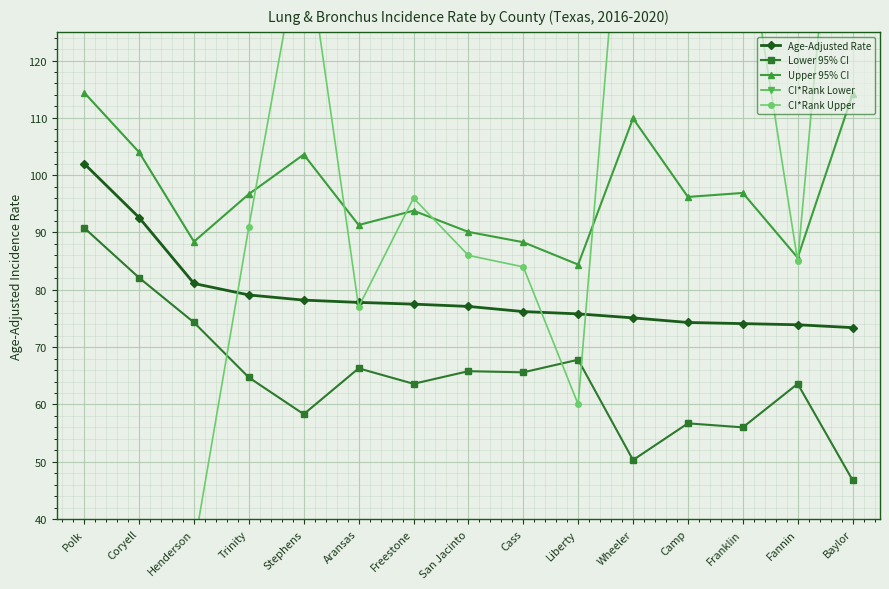

Between San Jacinto and Trinity, which is larger?

Trinity